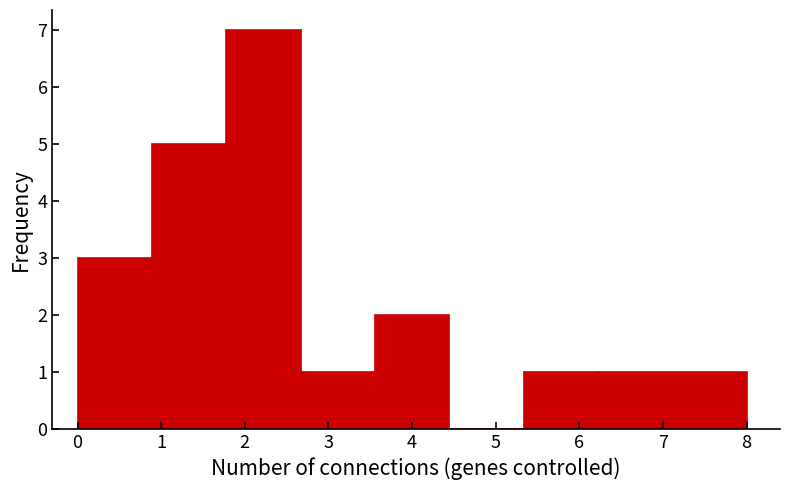

Reading left to right, list every bar in this chart as the range it spans on the x-axis followed by its height. Neither the bar edges nor the heights are printed on the chart, so give them approximately, as read against the axes.

0.0 to 0.9: 3
0.9 to 1.8: 5
1.8 to 2.7: 7
2.7 to 3.6: 1
3.6 to 4.4: 2
4.4 to 5.3: 0
5.3 to 6.2: 1
6.2 to 7.1: 1
7.1 to 8.0: 1